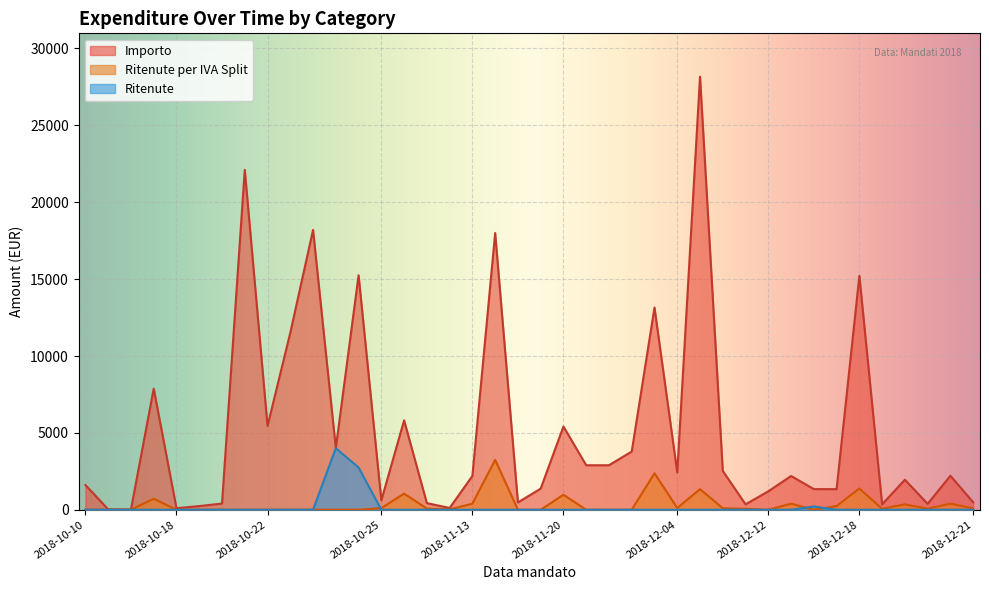

What is the label of the 18th point from the right?

2018-11-27